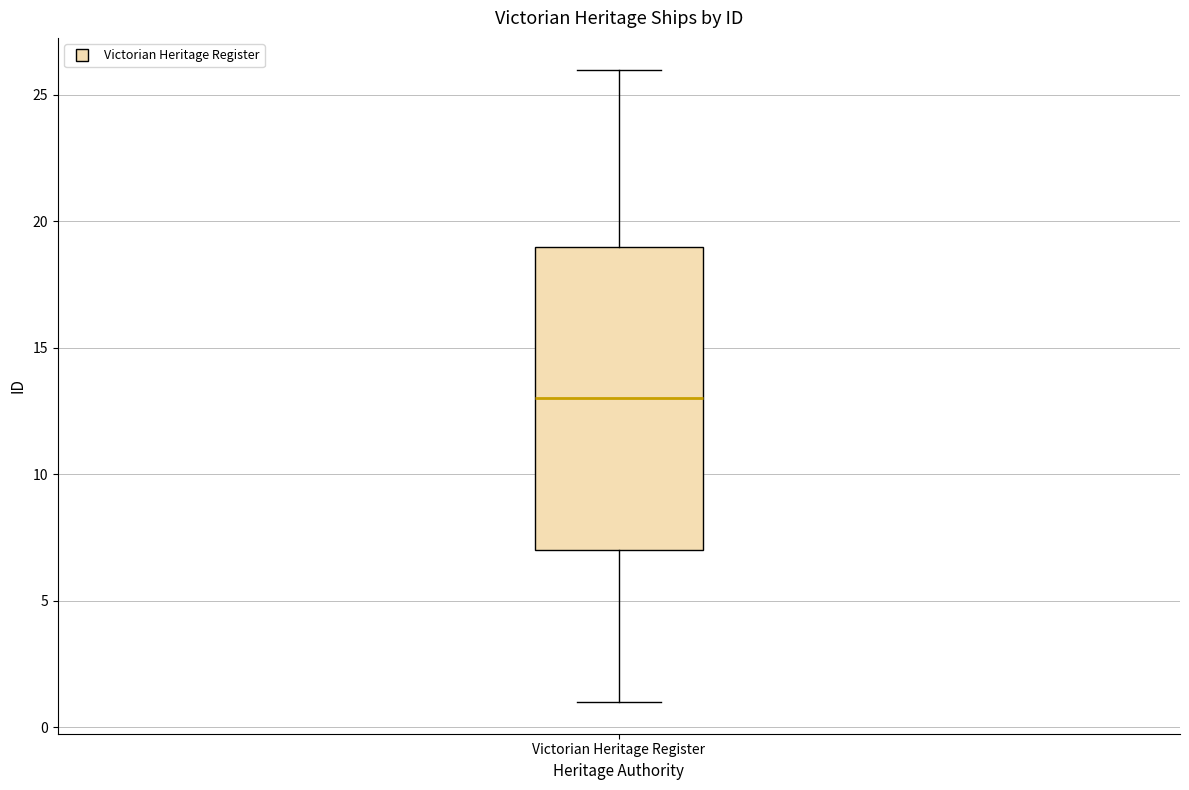

Read this box plot against the y-axis: the position of the median line, the range covered by the box, and the ends of both whiskers. The values are not printed on the chart, so give them approximately, as read against the axis.

median 13, box 7 to 19, whiskers 1 to 26